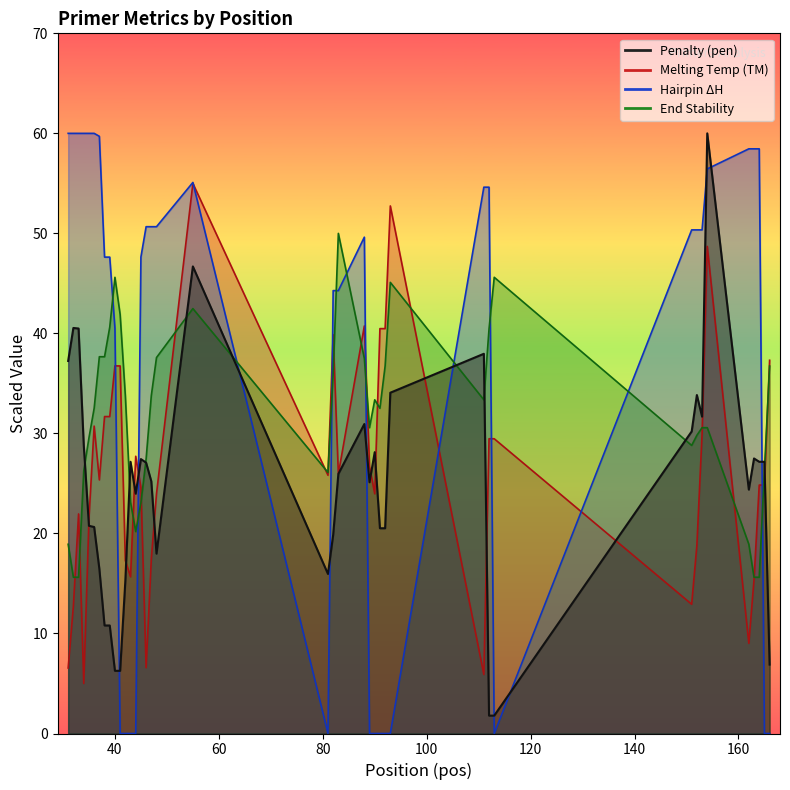

Which series has the largest total across all categories?

PRIMER_LEFT_0_HAIRPIN_TH